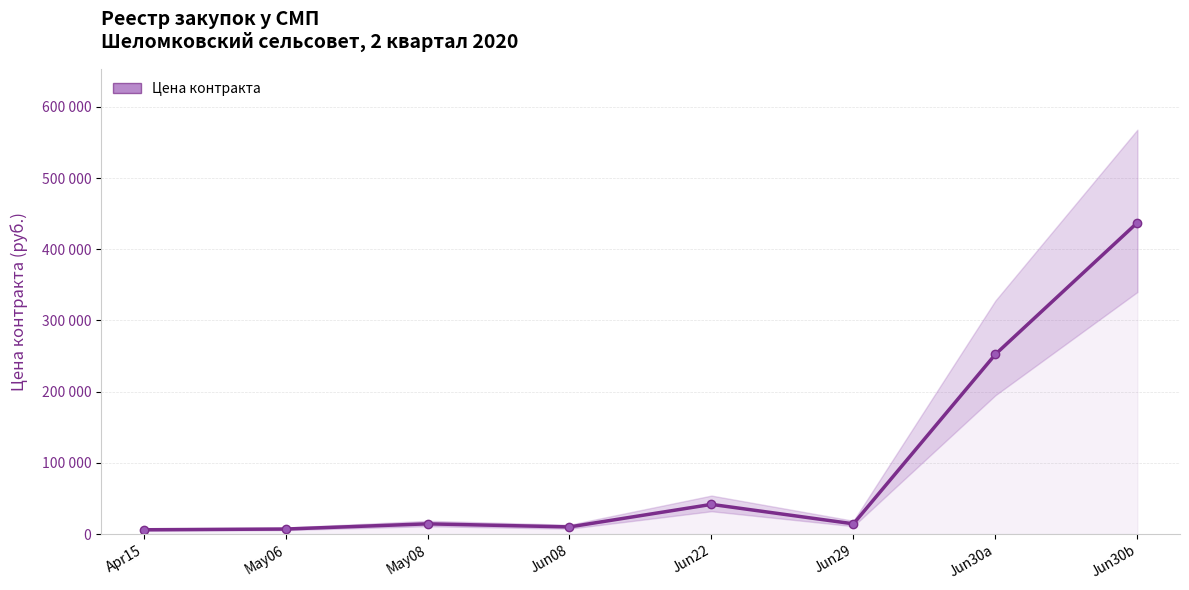

What is the smallest value displayed?

6000